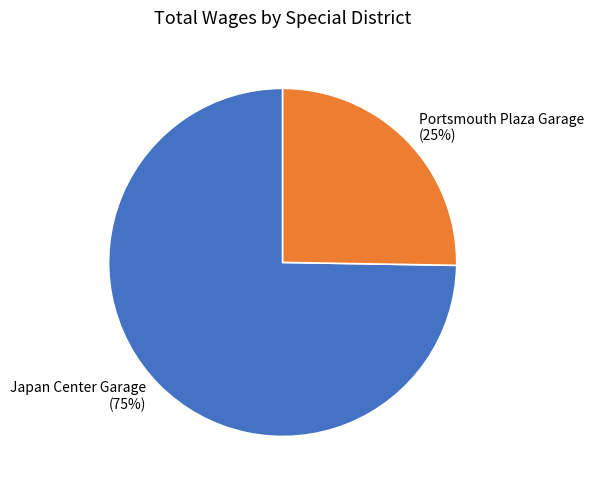

Which category has the smallest portion of the pie?

Portsmouth Plaza Garage